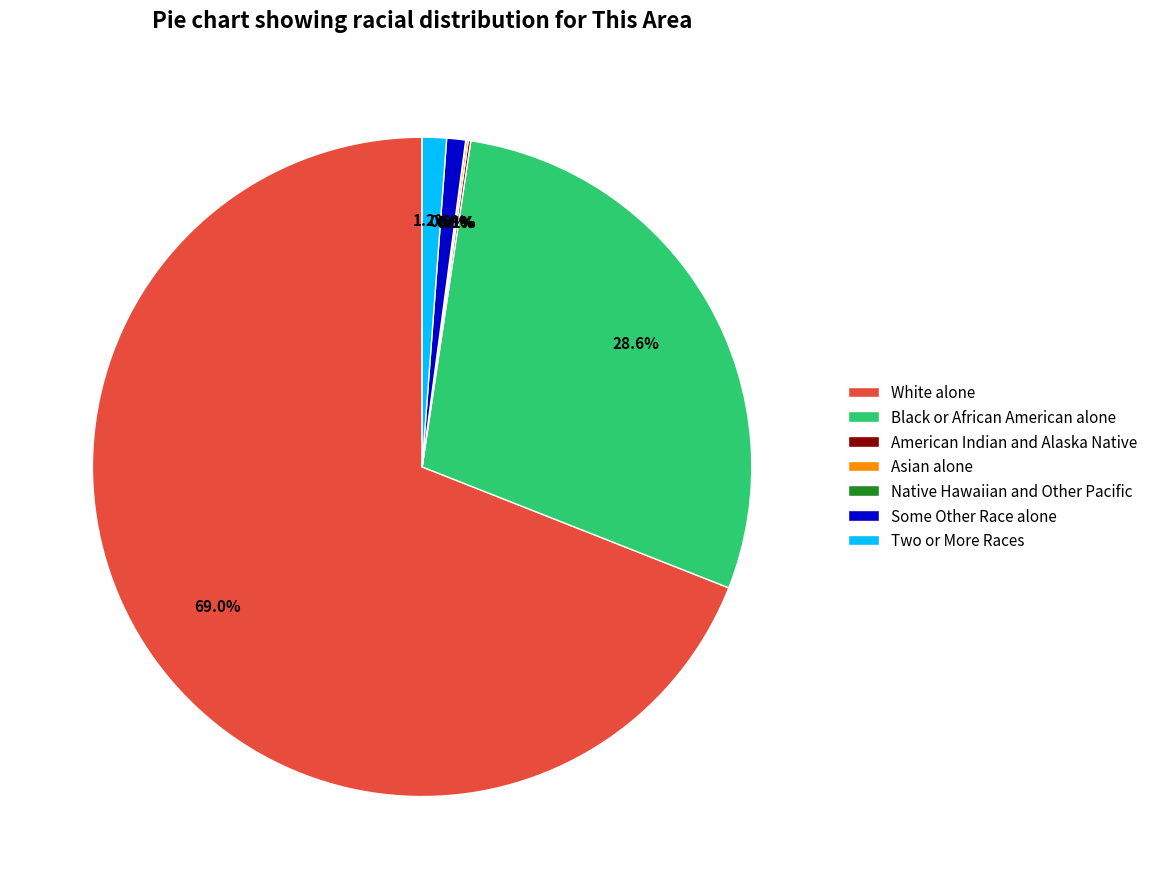

Between White alone and Two or More Races, which is larger?

White alone